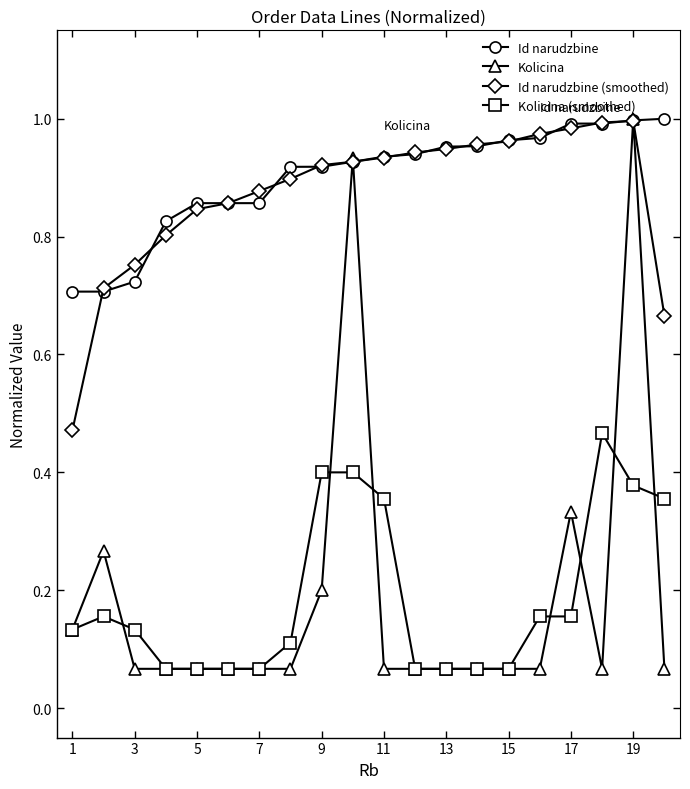

Which series has the largest range (max minus min)?

Kolicina